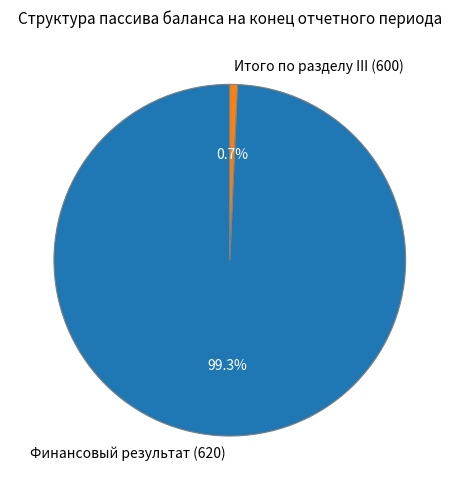

How many segments does this pie chart have?

2